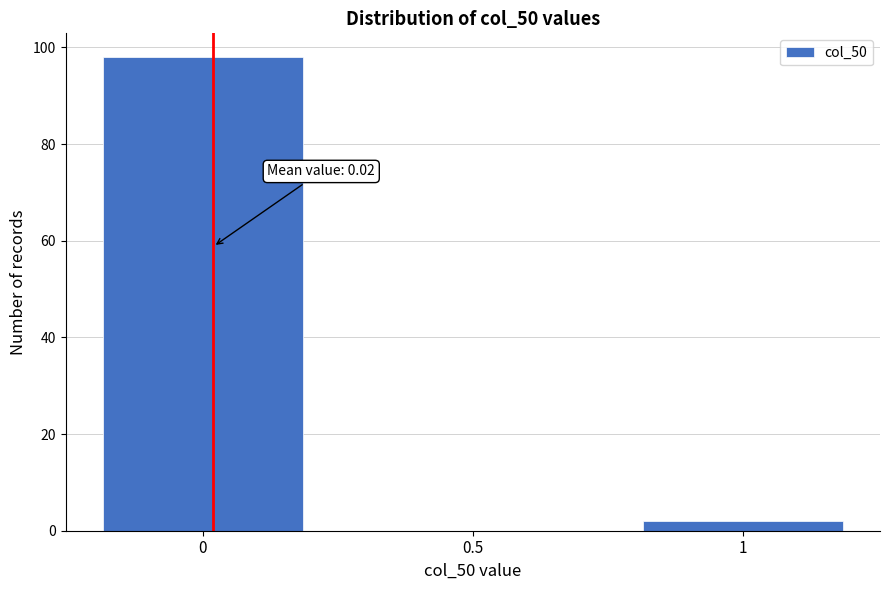

Reading right to left, transcribe all the data shown in this chart.

1=2	0.5=0	0=98